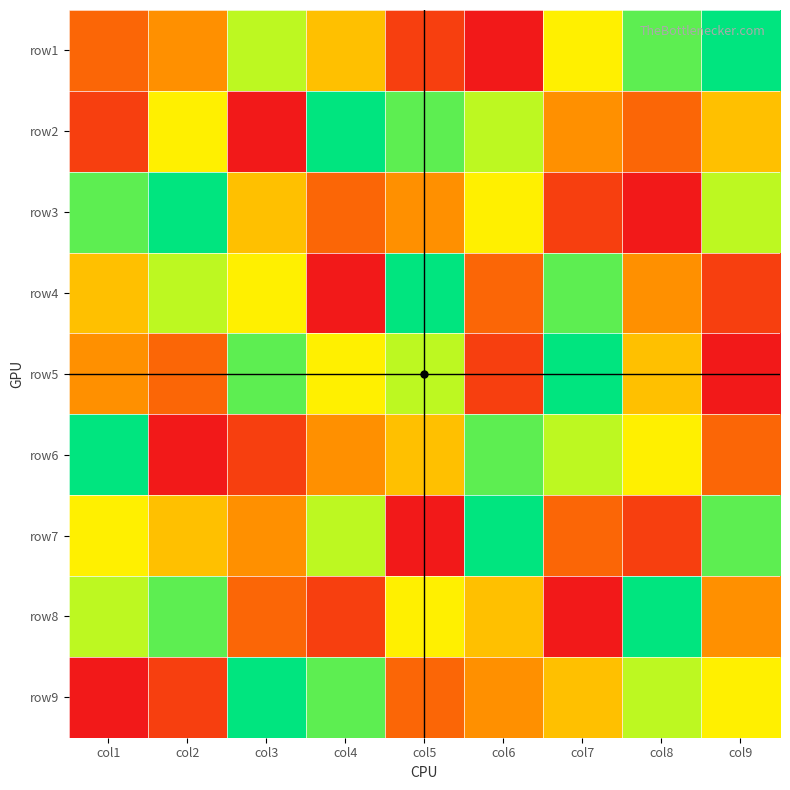

Rank the series by their maximum value, from lowest to highest.

row1, row2, row3, row4, row5, row6, row7, row8, row9